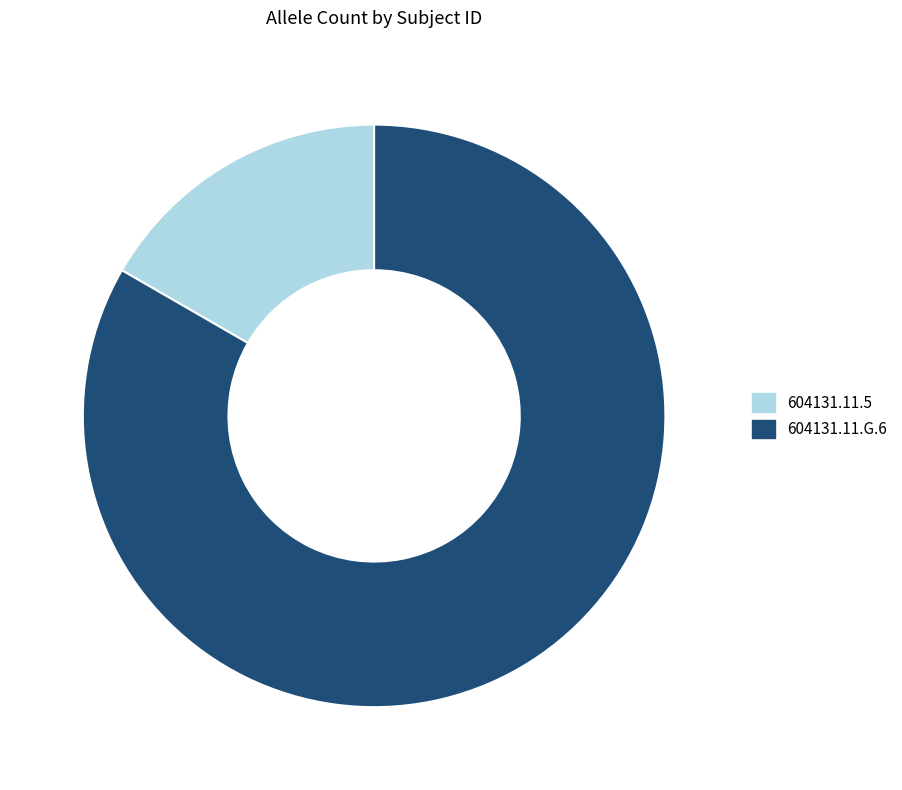

Which category has the biggest portion of the pie?

604131.11.G.6